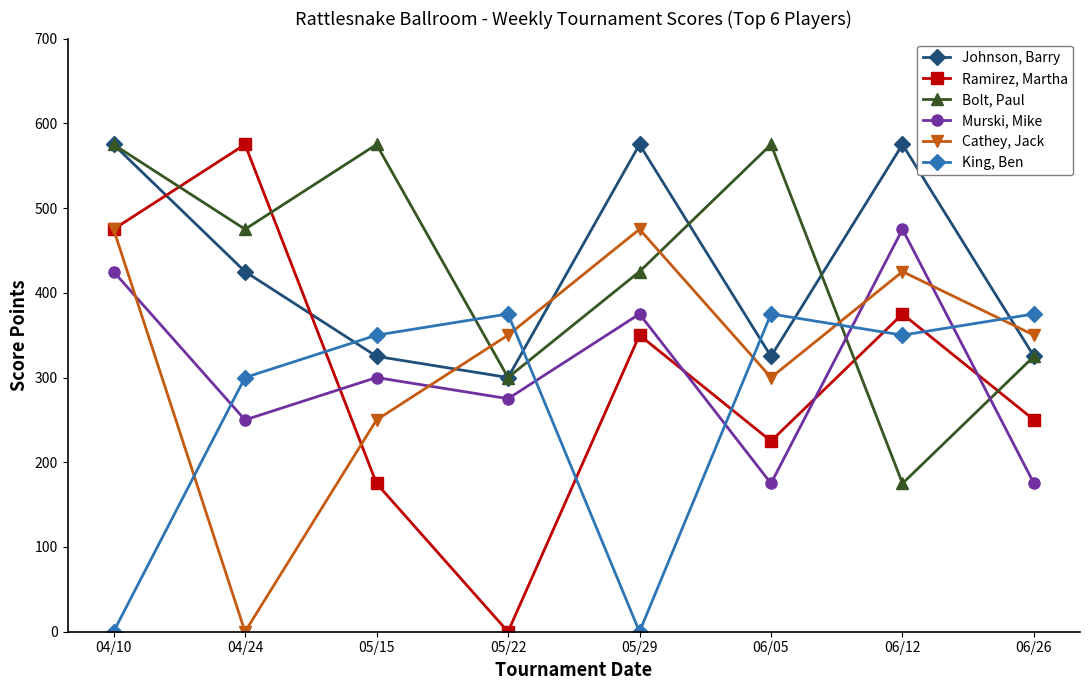

How many times do Ramirez, Martha and Bolt, Paul cross each other?

4